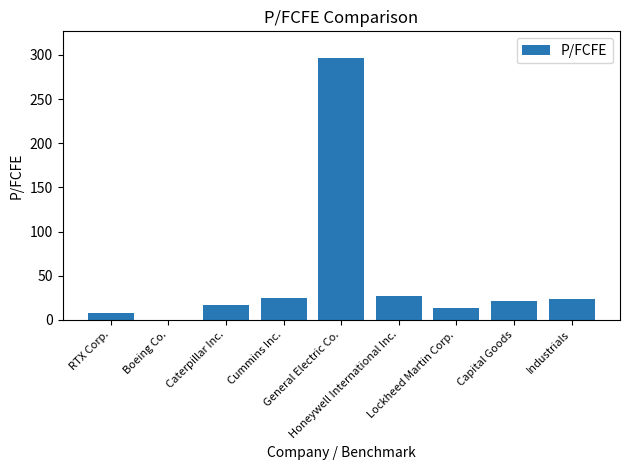

Are the bars horizontal?

No